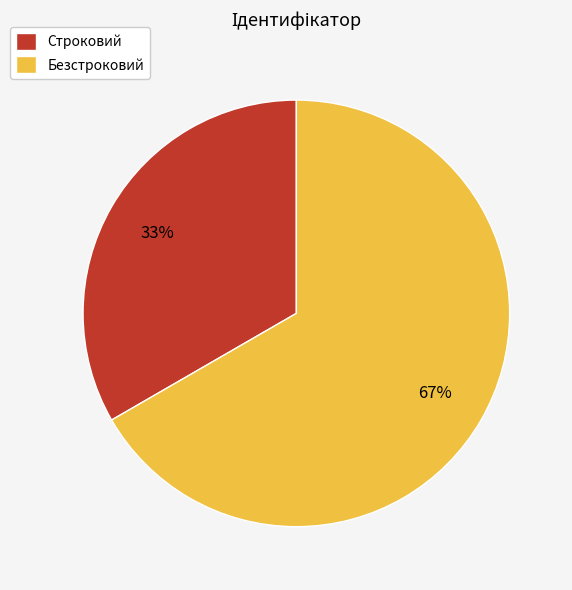

True or false: Строковий accounts for 33% of the total.

True